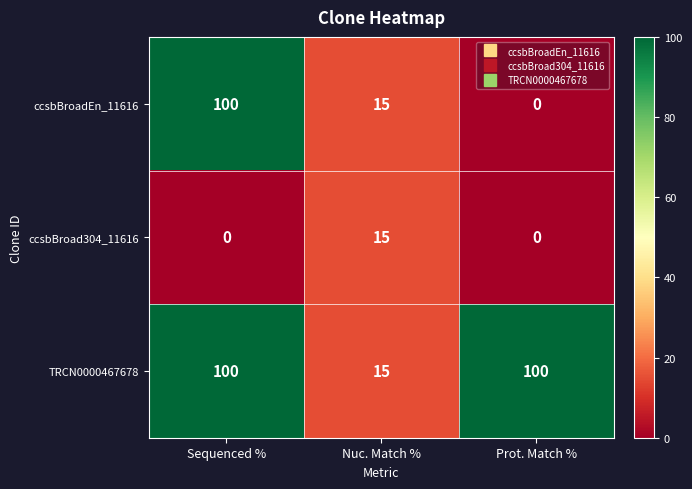

The value of ccsbBroadEn_11616 at Prot. Match % is 0. True or false?

True